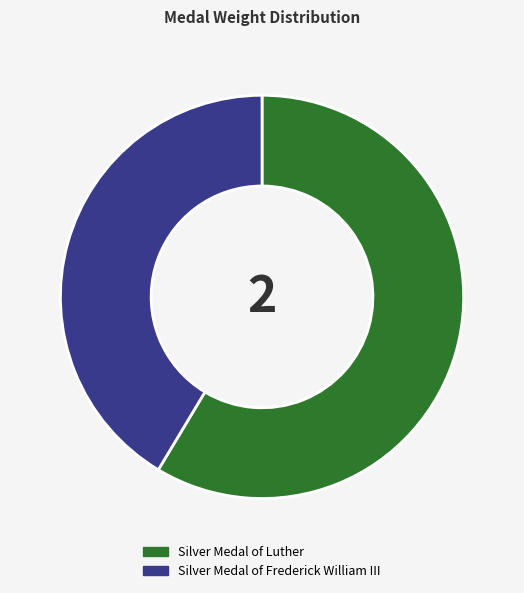

True or false: Silver Medal of Luther accounts for 66% of the total.

False